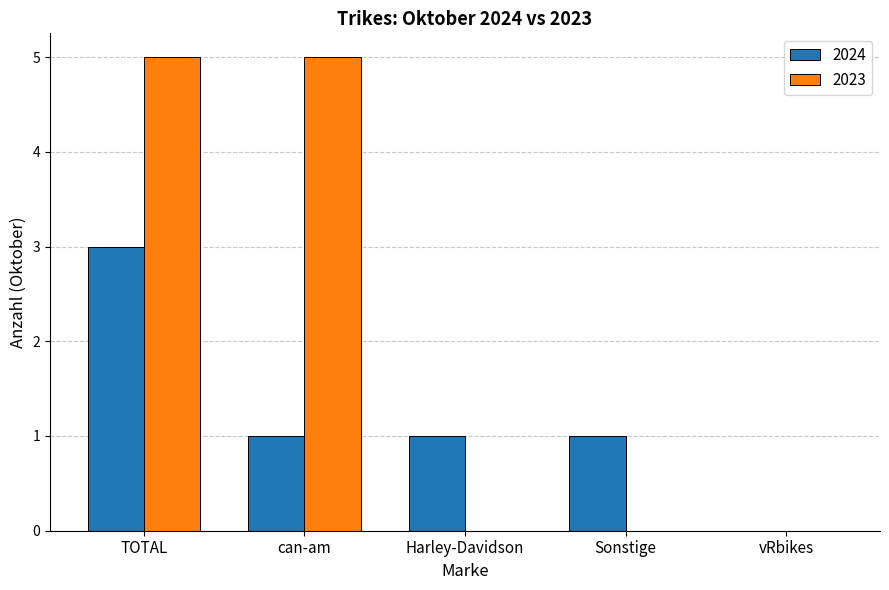

What is the highest value of the 2024 series?

3